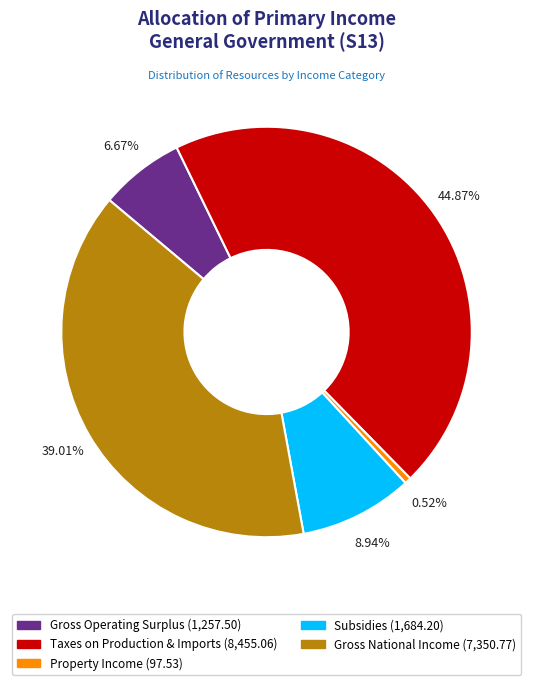

Rank the categories by value from lowest to highest.

Property Income (97.53), Gross Operating Surplus (1,257.50), Subsidies (1,684.20), Gross National Income (7,350.77), Taxes on Production & Imports (8,455.06)